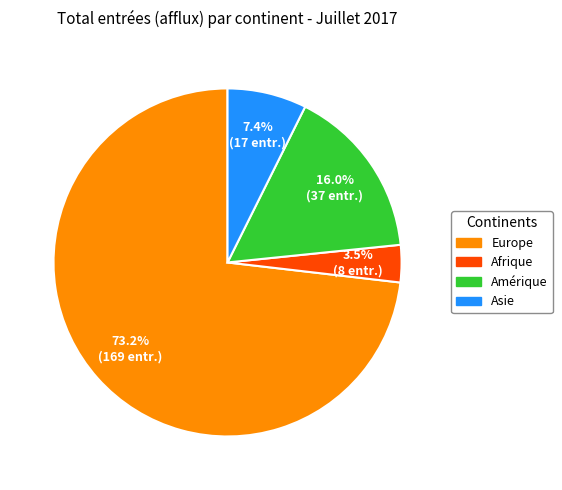

How many segments does this pie chart have?

4